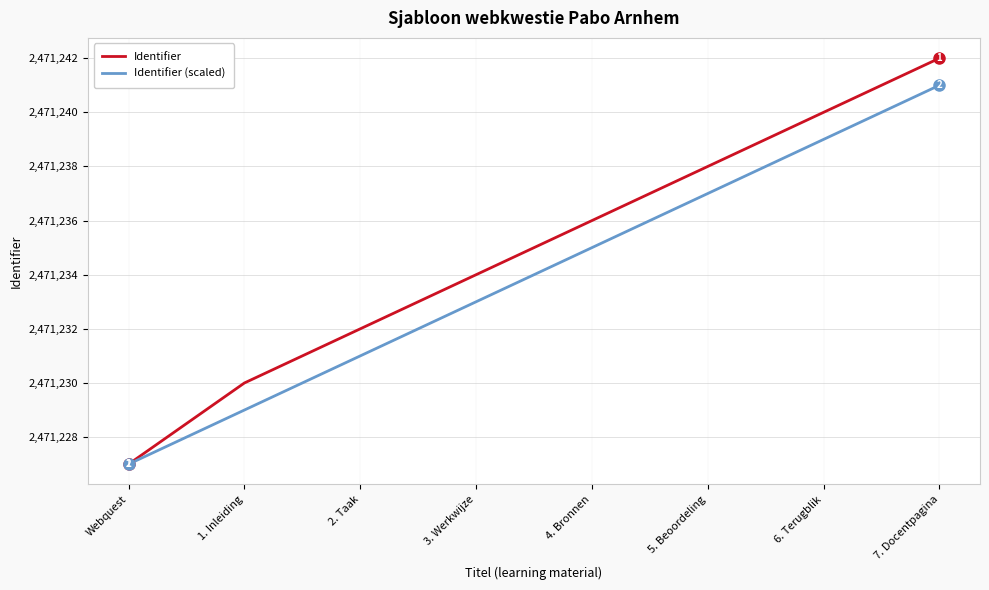

List the series in order of their overall mean, lowest first.

Identifier (scaled), Identifier